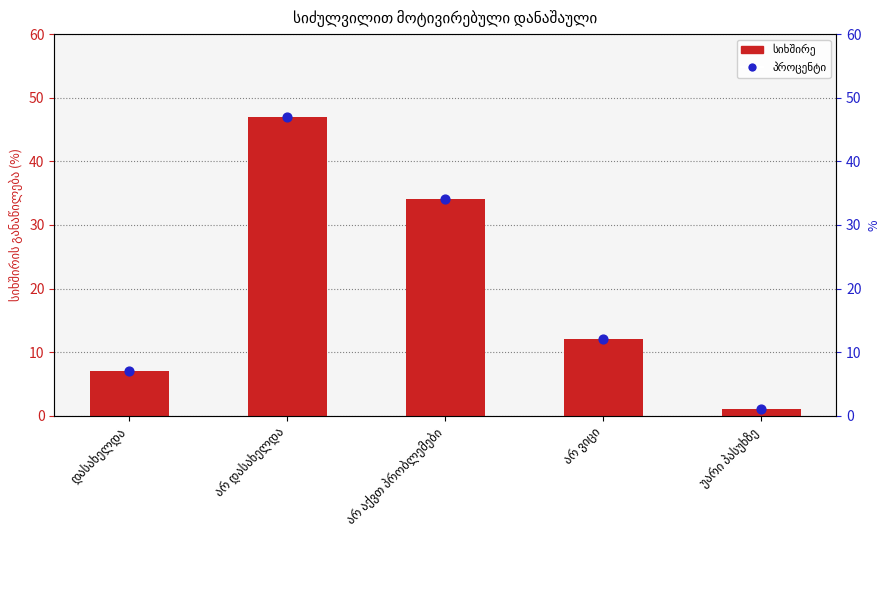

Which series has the largest Y range (max minus min)?

სიხშირის განაწილება (%)